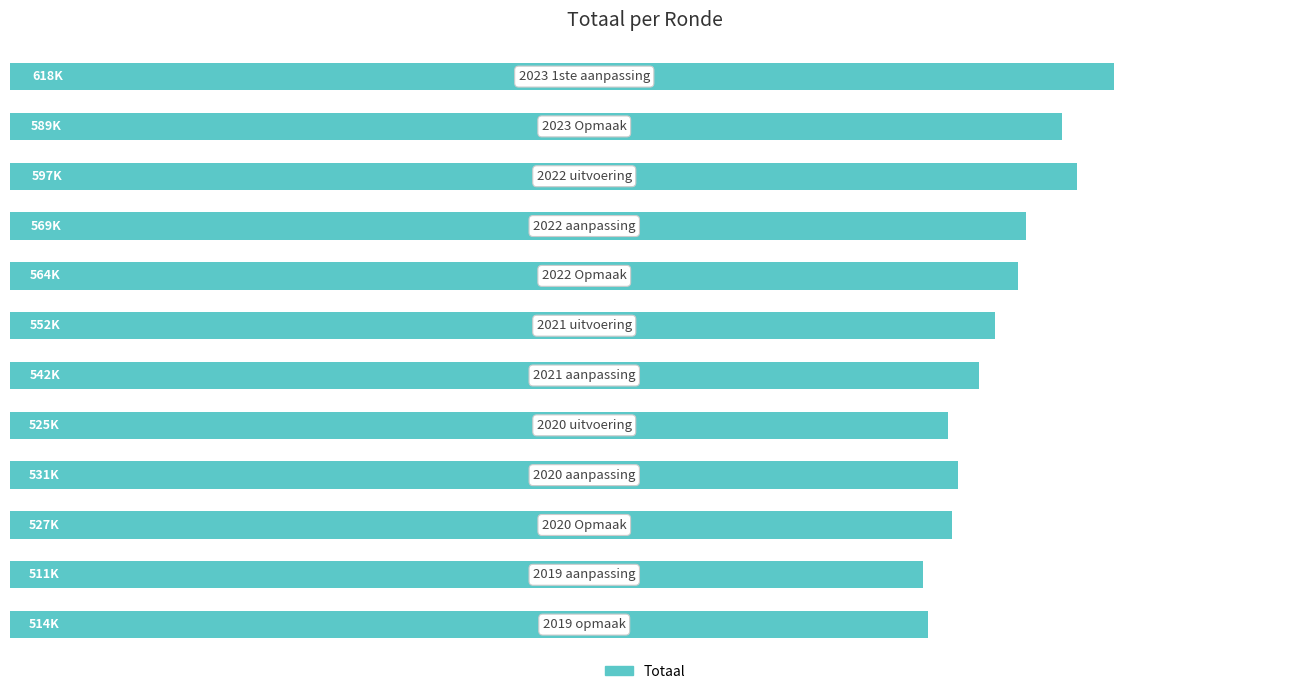

Are the bars horizontal?

Yes